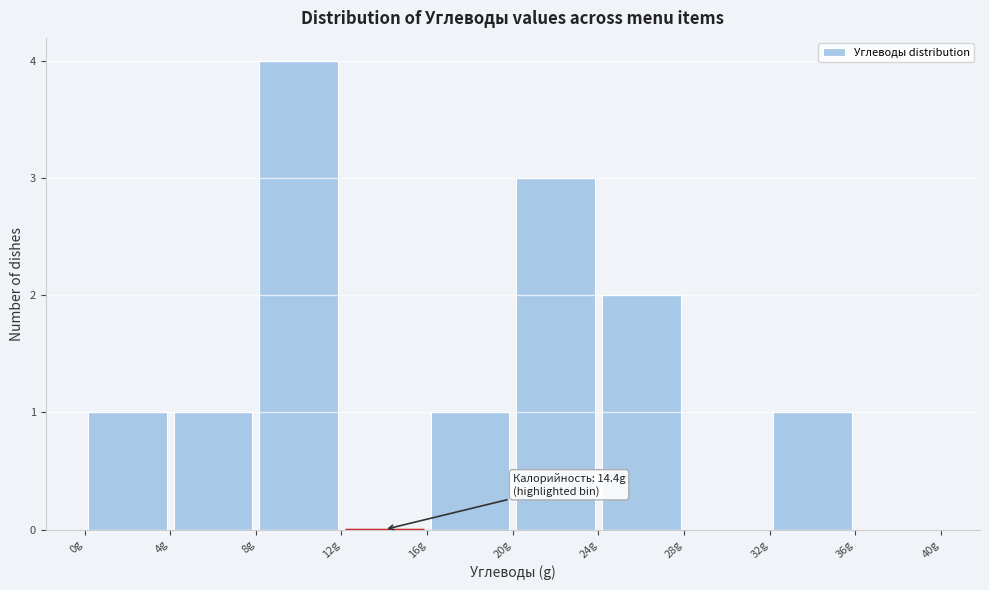

Which range on the x-axis has the tallest bar?

8 to 12